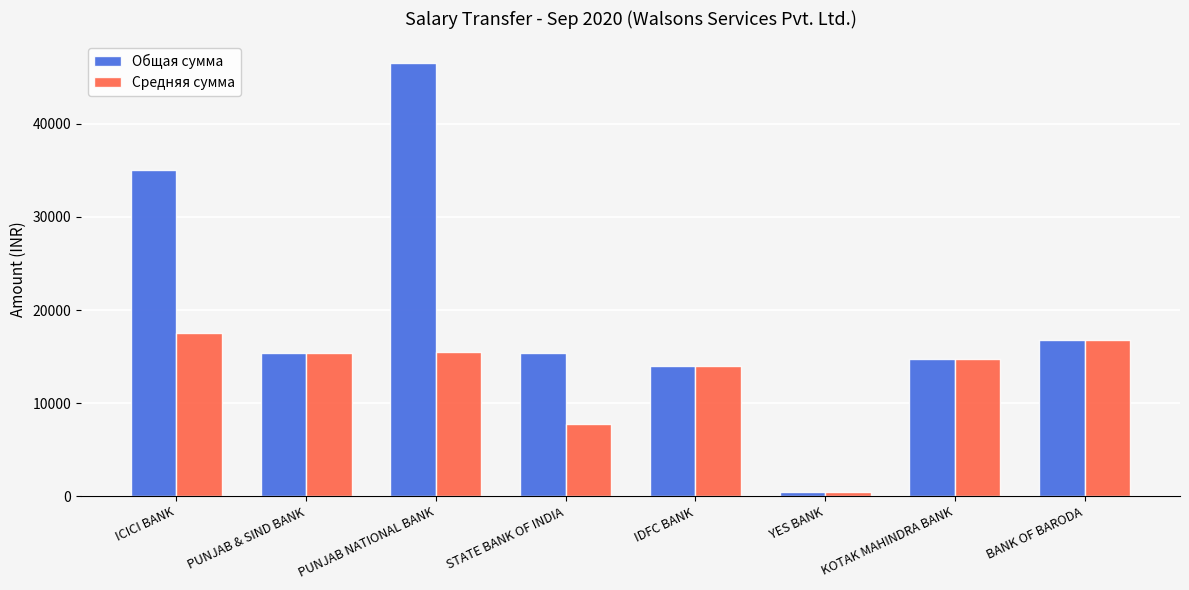

What is the difference between the maximum and second lowest values in the Средняя сумма series?

9835.0